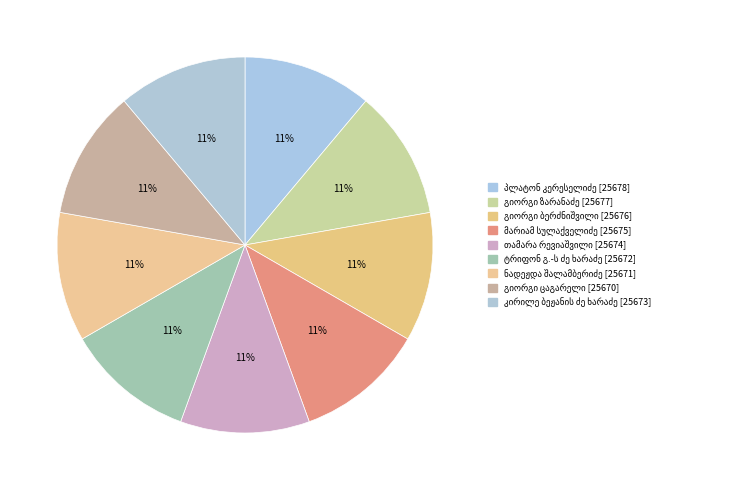

To the nearest percent, what is the combined percentage of გიორგი ზარანაძე and გიორგი ცაგარელი?

22%